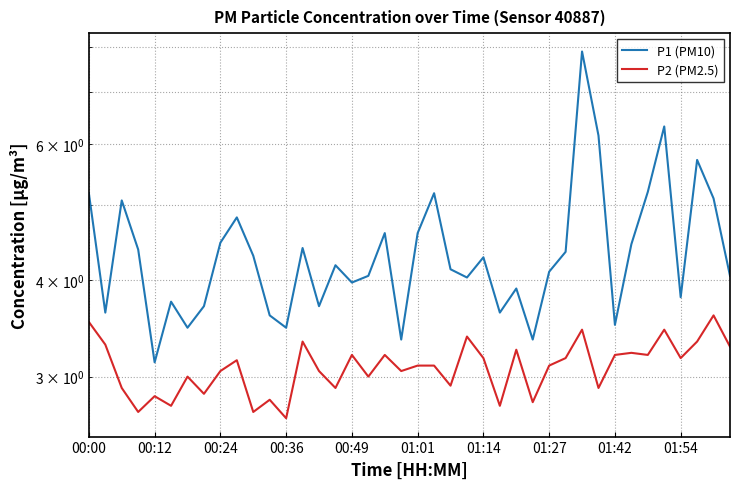

True or false: P2 (PM2.5) has more than 2 interior local peaks.

True